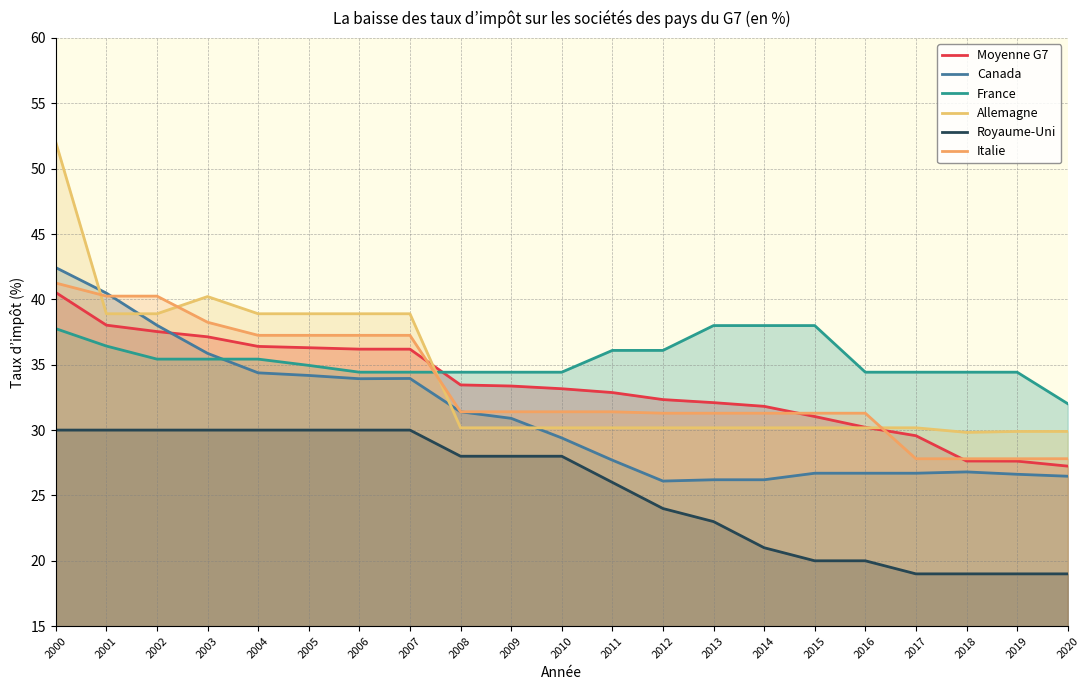

Reading right to left, extract all data points from this chart.

Moyenne G7: 2020=27.2	2019=27.6	2018=27.6	2017=29.6	2016=30.2	2015=31.0	2014=31.8	2013=32.1	2012=32.3	2011=32.9	2010=33.2	2009=33.4	2008=33.5	2007=36.2	2006=36.2	2005=36.3	2004=36.4	2003=37.1	2002=37.5	2001=38.0	2000=40.5
Canada: 2020=26.5	2019=26.6	2018=26.8	2017=26.7	2016=26.7	2015=26.7	2014=26.2	2013=26.2	2012=26.1	2011=27.7	2010=29.4	2009=30.9	2008=31.4	2007=34.0	2006=33.9	2005=34.2	2004=34.4	2003=35.9	2002=38.0	2001=40.5	2000=42.4
France: 2020=32.0	2019=34.4	2018=34.4	2017=34.4	2016=34.4	2015=38.0	2014=38.0	2013=38.0	2012=36.1	2011=36.1	2010=34.4	2009=34.4	2008=34.4	2007=34.4	2006=34.4	2005=35.0	2004=35.4	2003=35.4	2002=35.4	2001=36.4	2000=37.8
Allemagne: 2020=29.9	2019=29.9	2018=29.8	2017=30.2	2016=30.2	2015=30.2	2014=30.2	2013=30.2	2012=30.2	2011=30.2	2010=30.2	2009=30.2	2008=30.2	2007=38.9	2006=38.9	2005=38.9	2004=38.9	2003=40.2	2002=38.9	2001=38.9	2000=52.0
Royaume-Uni: 2020=19.0	2019=19.0	2018=19.0	2017=19.0	2016=20.0	2015=20.0	2014=21.0	2013=23.0	2012=24.0	2011=26.0	2010=28.0	2009=28.0	2008=28.0	2007=30.0	2006=30.0	2005=30.0	2004=30.0	2003=30.0	2002=30.0	2001=30.0	2000=30.0
Italie: 2020=27.8	2019=27.8	2018=27.8	2017=27.8	2016=31.3	2015=31.3	2014=31.3	2013=31.3	2012=31.3	2011=31.4	2010=31.4	2009=31.4	2008=31.4	2007=37.2	2006=37.2	2005=37.2	2004=37.2	2003=38.2	2002=40.2	2001=40.2	2000=41.2